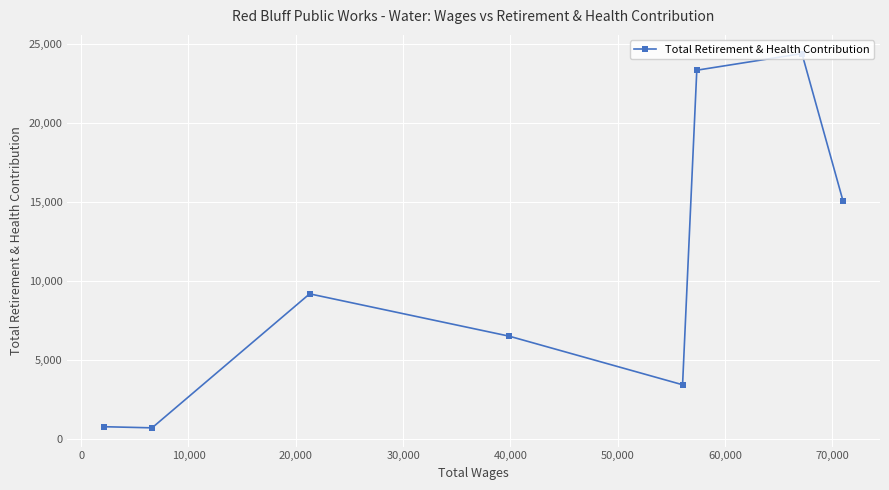

True or false: the data has more than 2 interior local peaks.

False